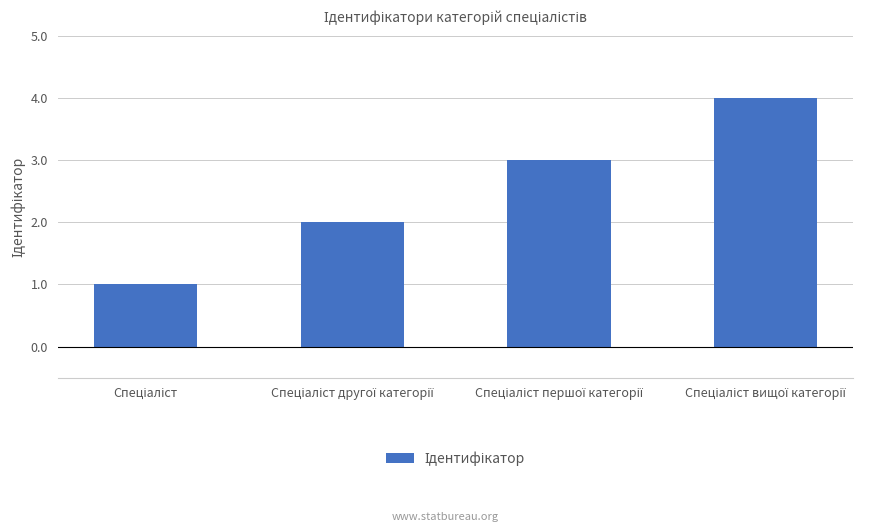

What is the greatest value displayed?

4